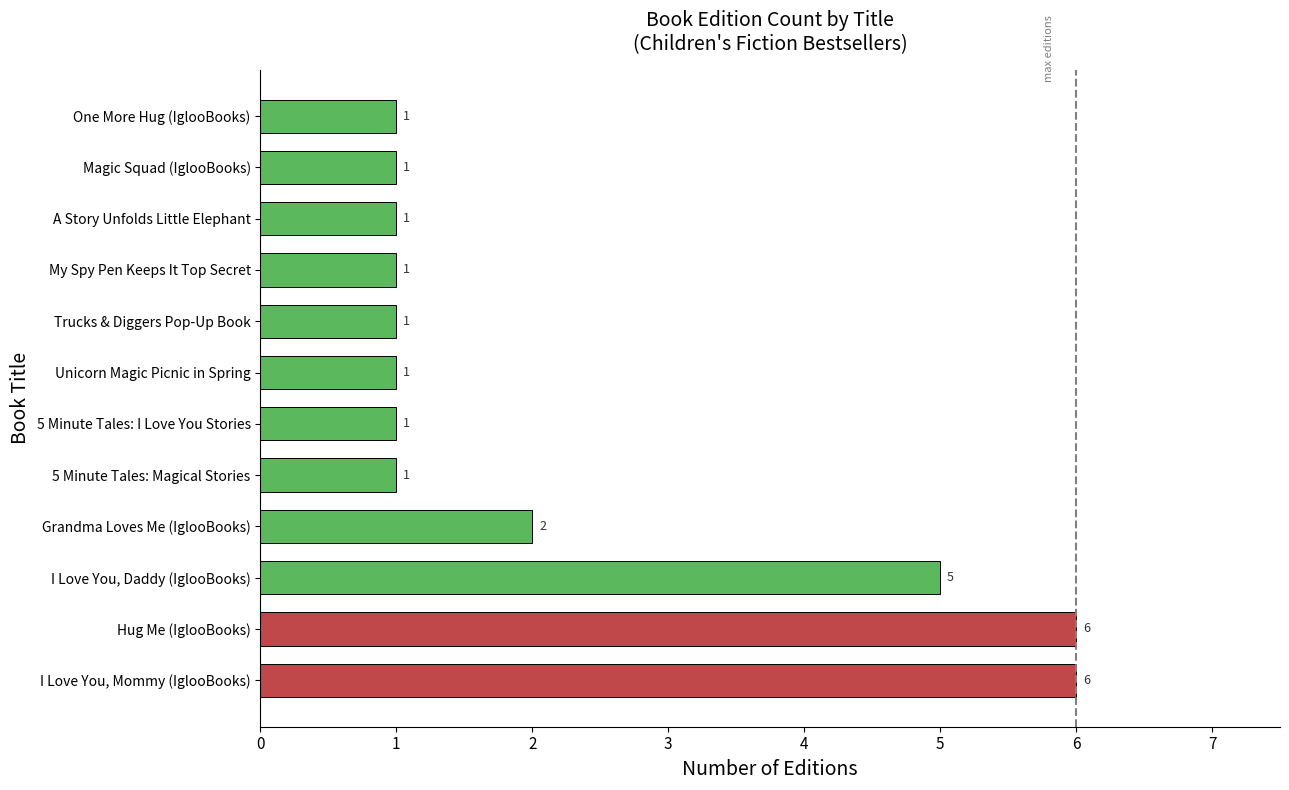

Reading top to bottom, transcribe all the data shown in this chart.

One More Hug (IglooBooks)=1	Magic Squad (IglooBooks)=1	A Story Unfolds Little Elephant=1	My Spy Pen Keeps It Top Secret=1	Trucks & Diggers Pop-Up Book=1	Unicorn Magic Picnic in Spring=1	5 Minute Tales: I Love You Stories=1	5 Minute Tales: Magical Stories=1	Grandma Loves Me (IglooBooks)=2	I Love You, Daddy (IglooBooks)=5	Hug Me (IglooBooks)=6	I Love You, Mommy (IglooBooks)=6